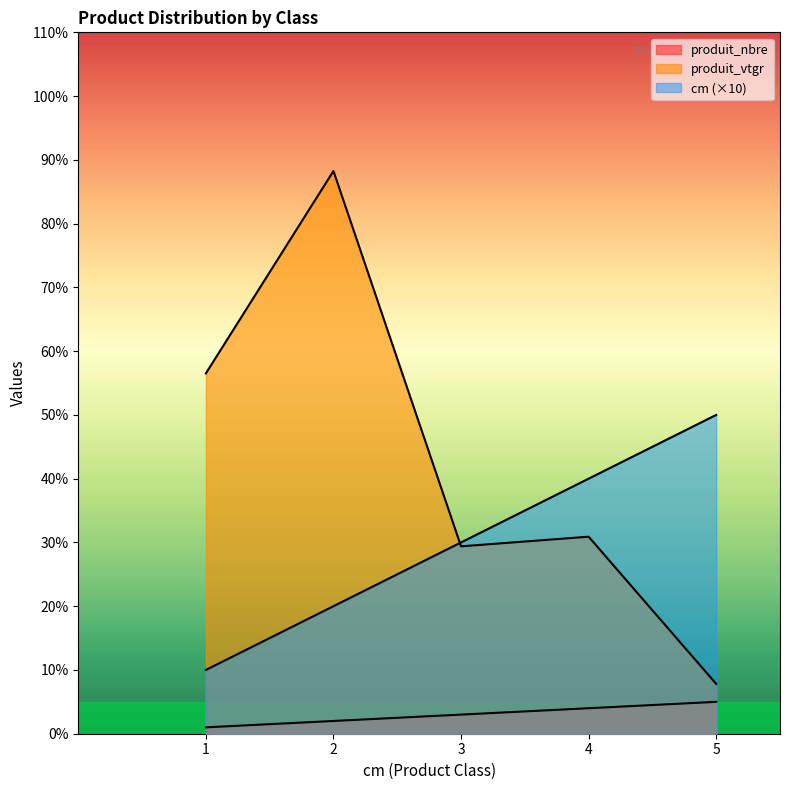

What is the average value of the produit_vtgr series?

42.6